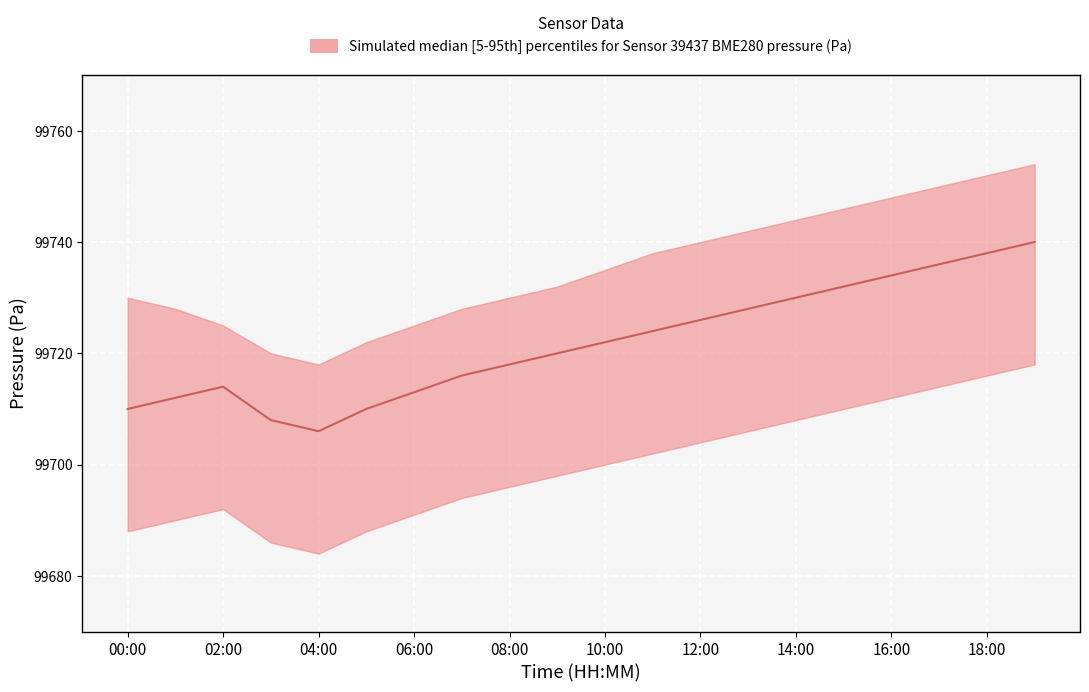

The chart shows a value of 53350 at 12:00. True or false?

False